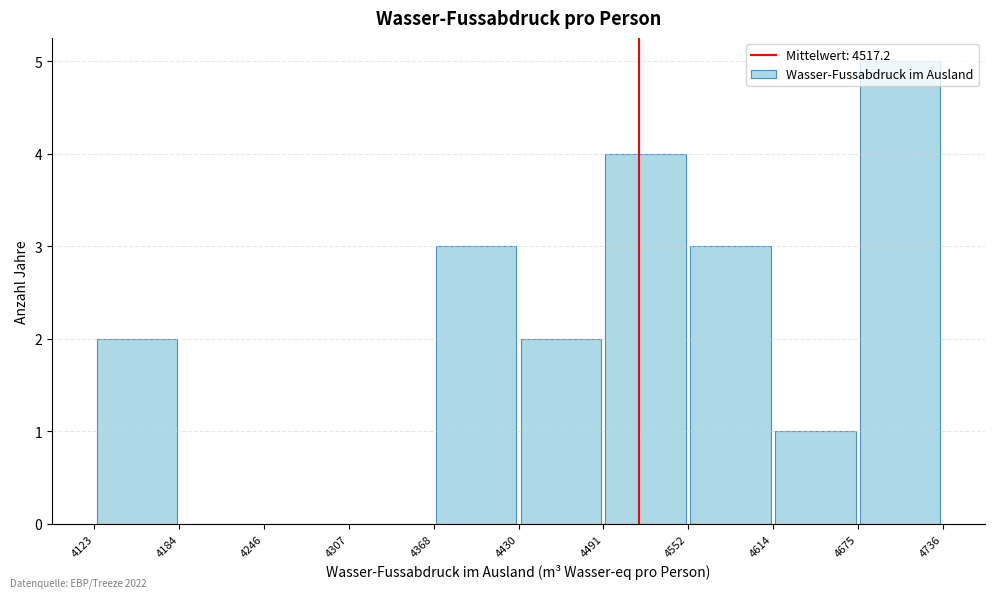

Reading left to right, transcribe this chart: for each bar, give the range it covers on the x-axis and its height. The values are not printed on the chart, so give them approximately, as read against the axis.

4123 to 4184: 2
4184 to 4246: 0
4246 to 4307: 0
4307 to 4368: 0
4368 to 4430: 3
4430 to 4491: 2
4491 to 4552: 4
4552 to 4614: 3
4614 to 4675: 1
4675 to 4736: 5